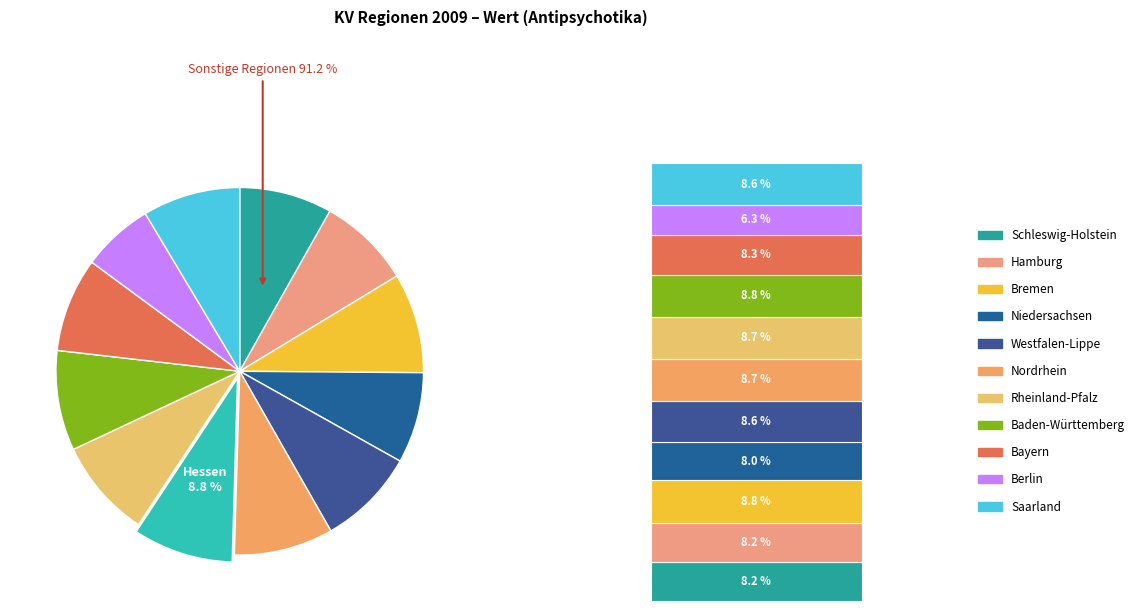

Between Bremen and Rheinland-Pfalz, which is larger?

Bremen